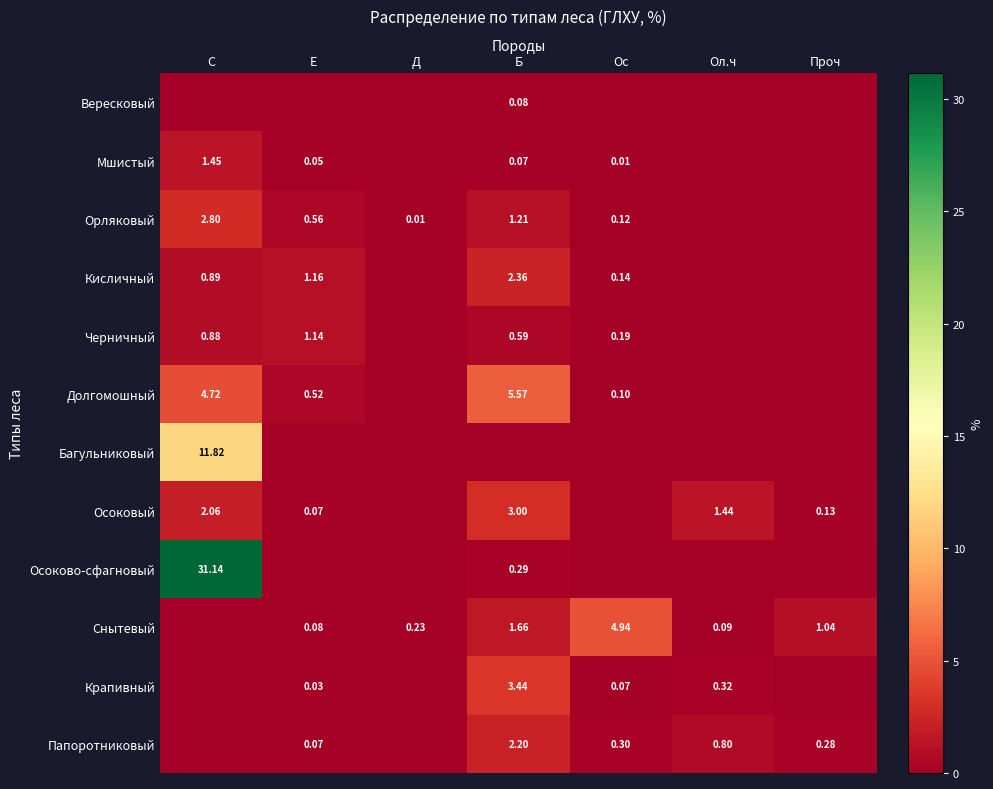

Which series has the largest total across all categories?

Осоково-сфагновый